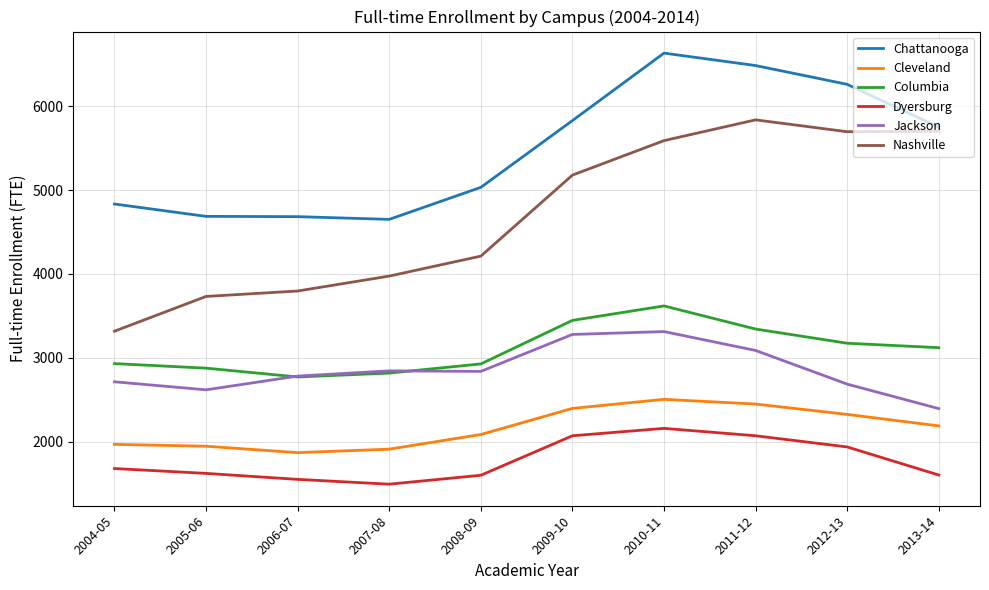

Does the chart display data point markers on the line(s)?

No